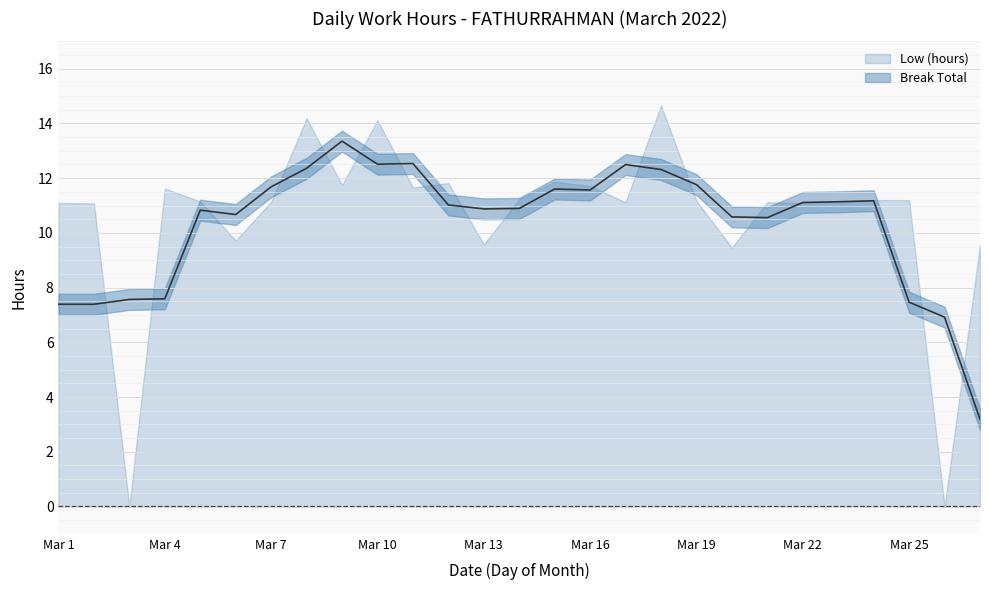

Which has a higher value, 17 or 13?

17